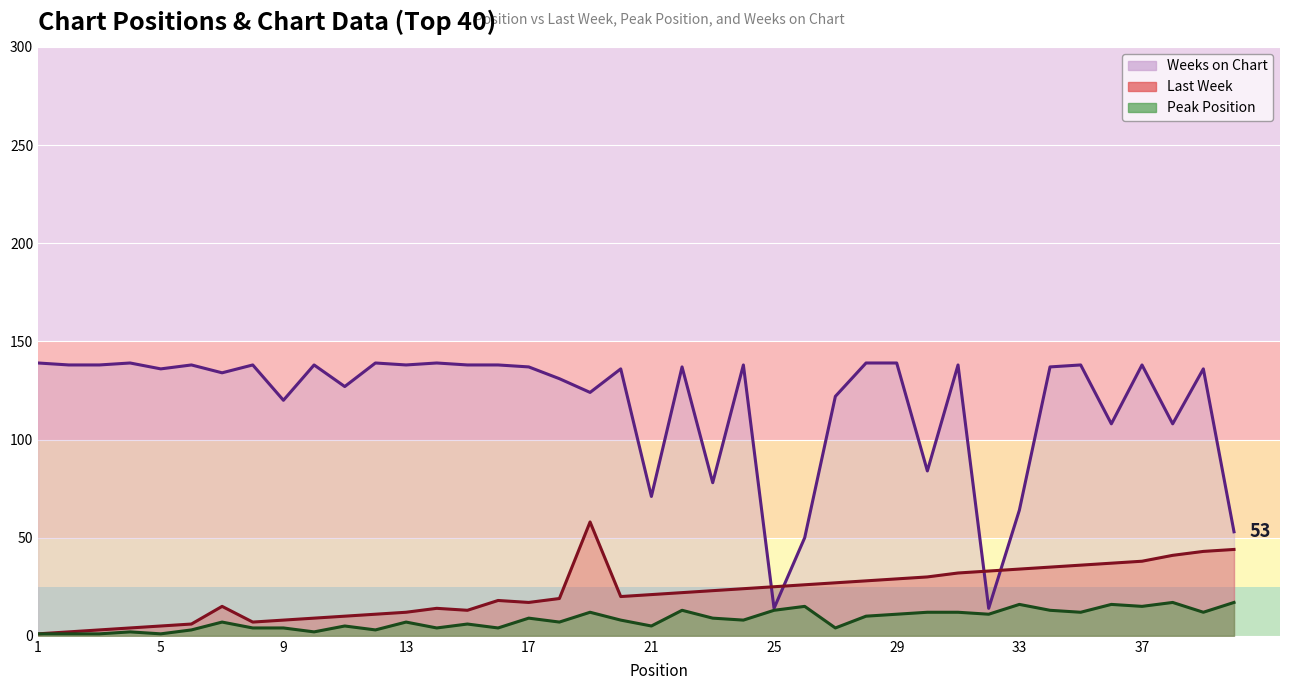

How many intersections are there between Weeks on Chart and Last Week?

4